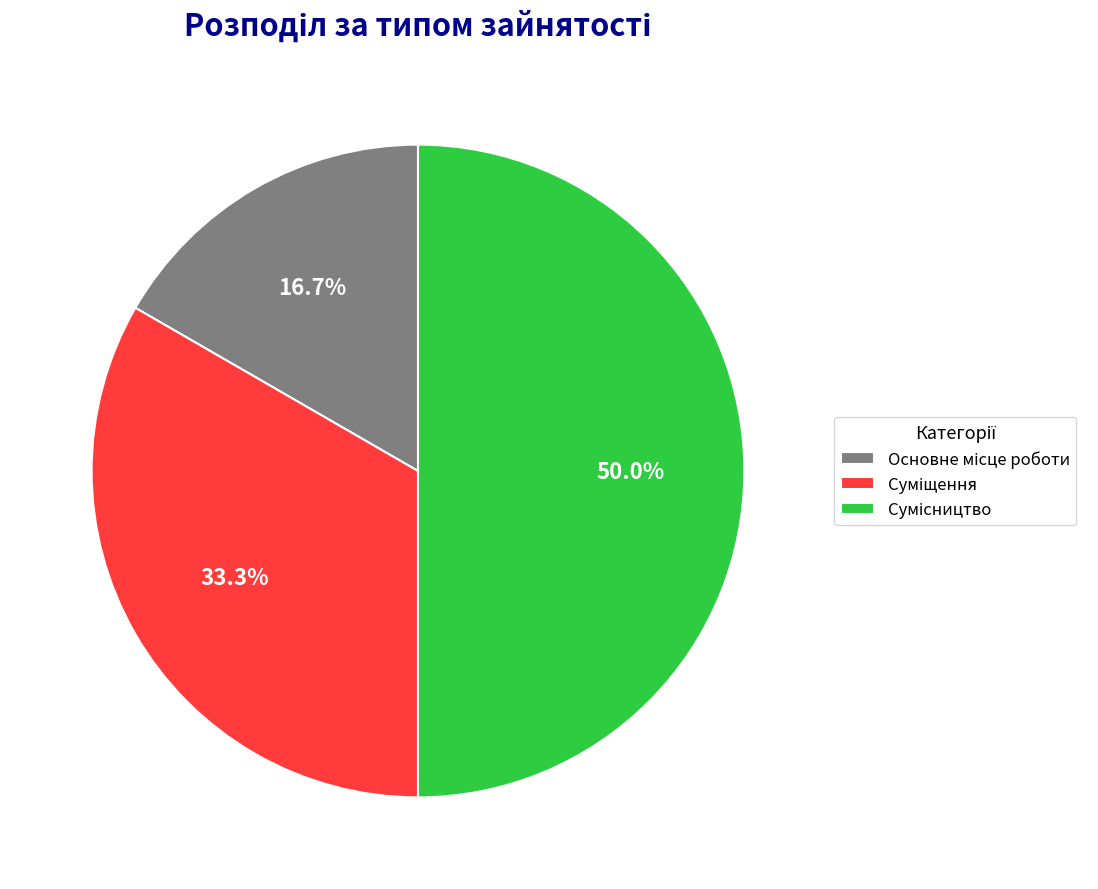

What is the smallest slice in the pie chart?

Основне місце роботи